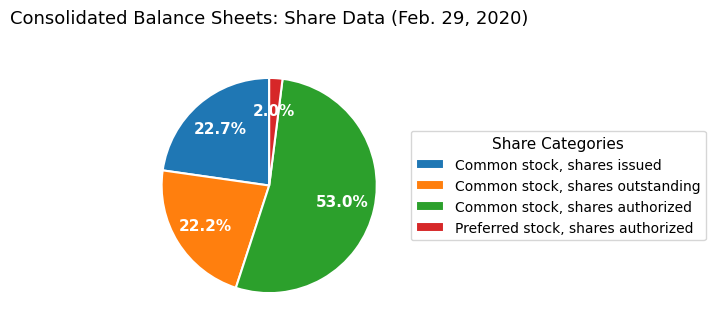

Which slice represents more than half of the pie?

Common stock, shares authorized